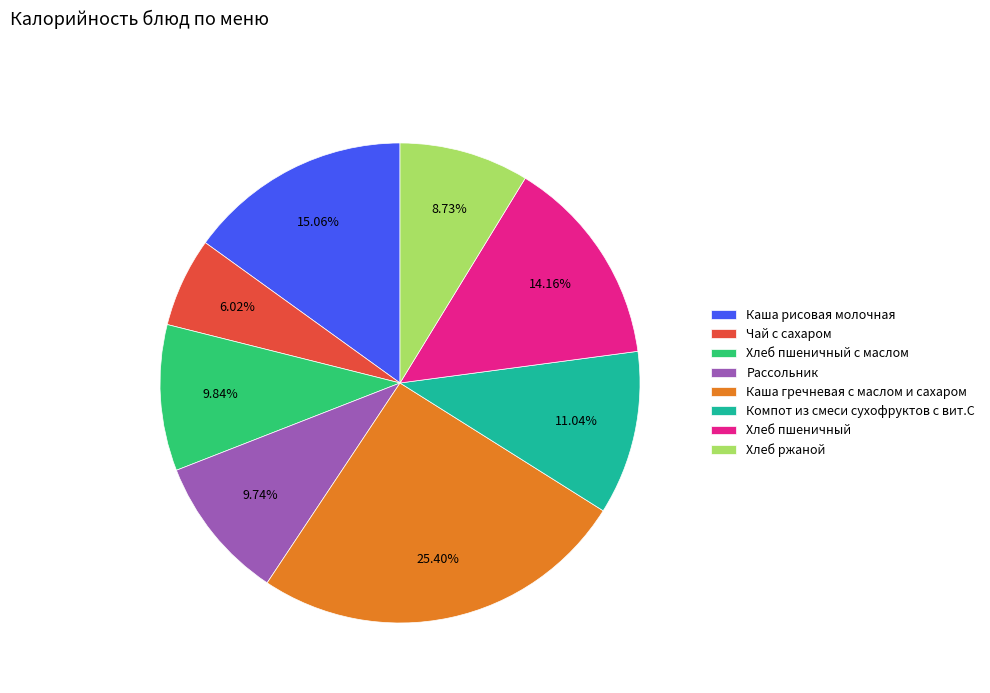

What is the ratio of the value at Чай с сахаром to the value at Хлеб пшеничный?

0.4